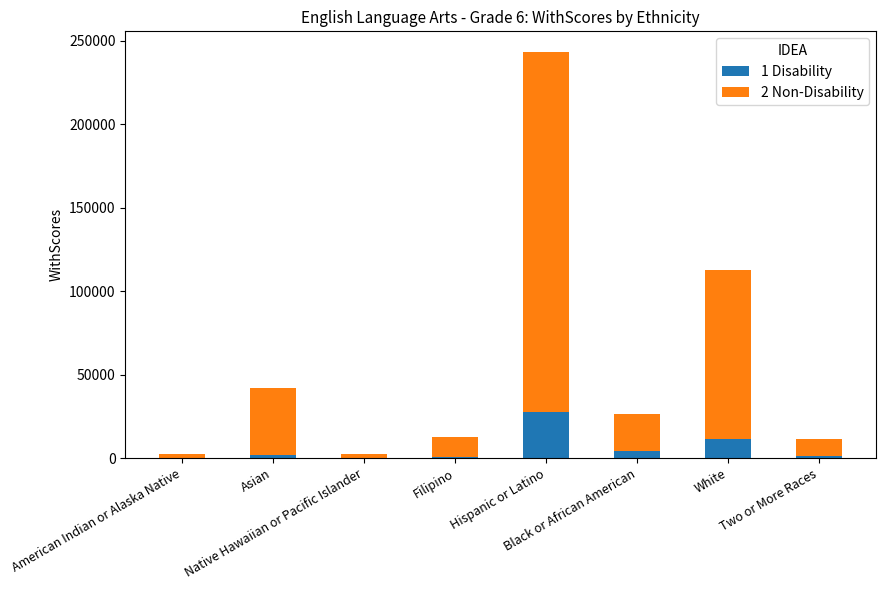

What is the label of the 2nd bar from the left?

Asian